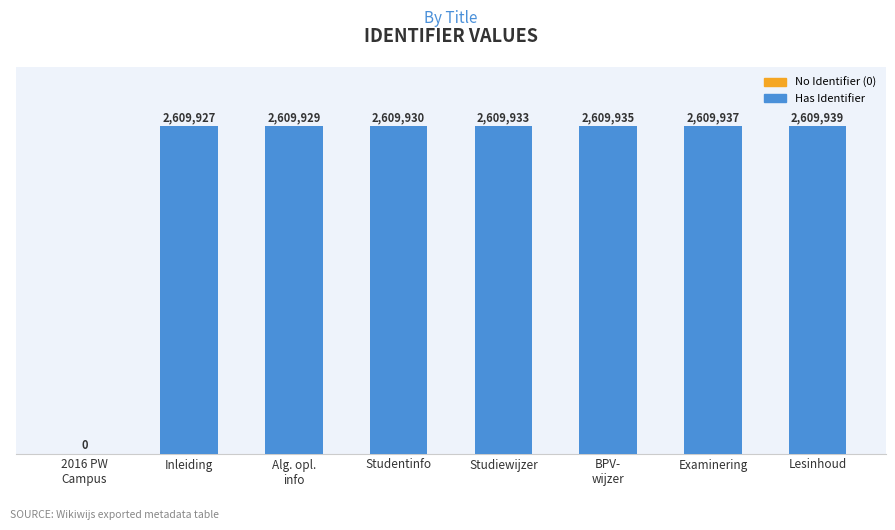

Are the bars horizontal?

No